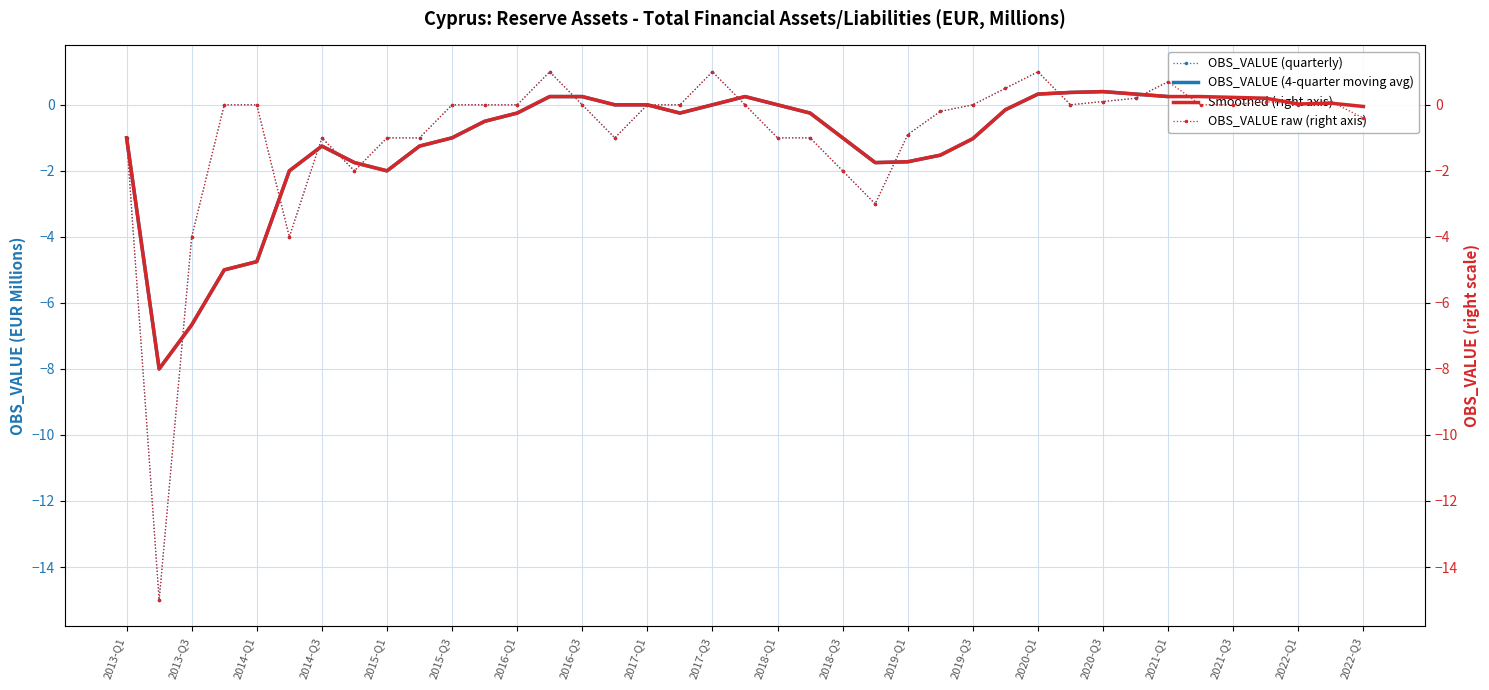

What is the minimum value for OBS_VALUE (quarterly)?

-15.0